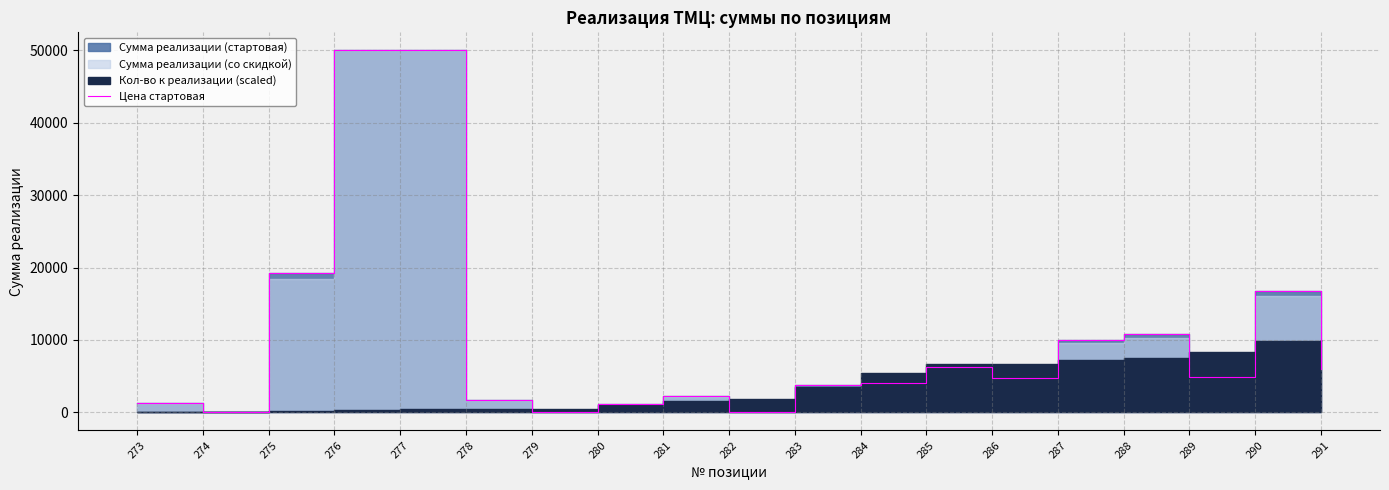

How many categories are shown in the chart?

19